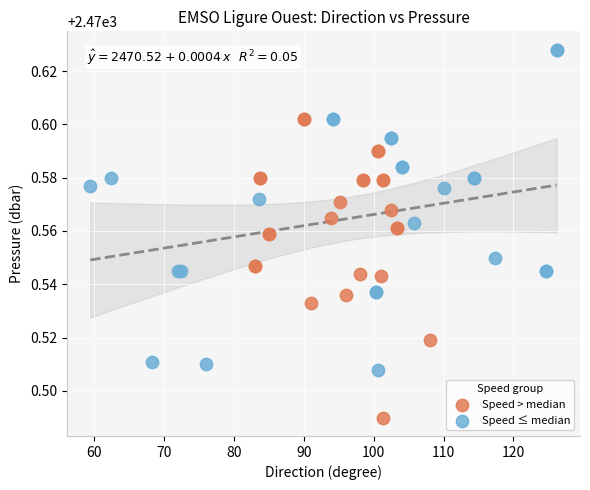

Which series has the largest Y range (max minus min)?

Speed ≤ median